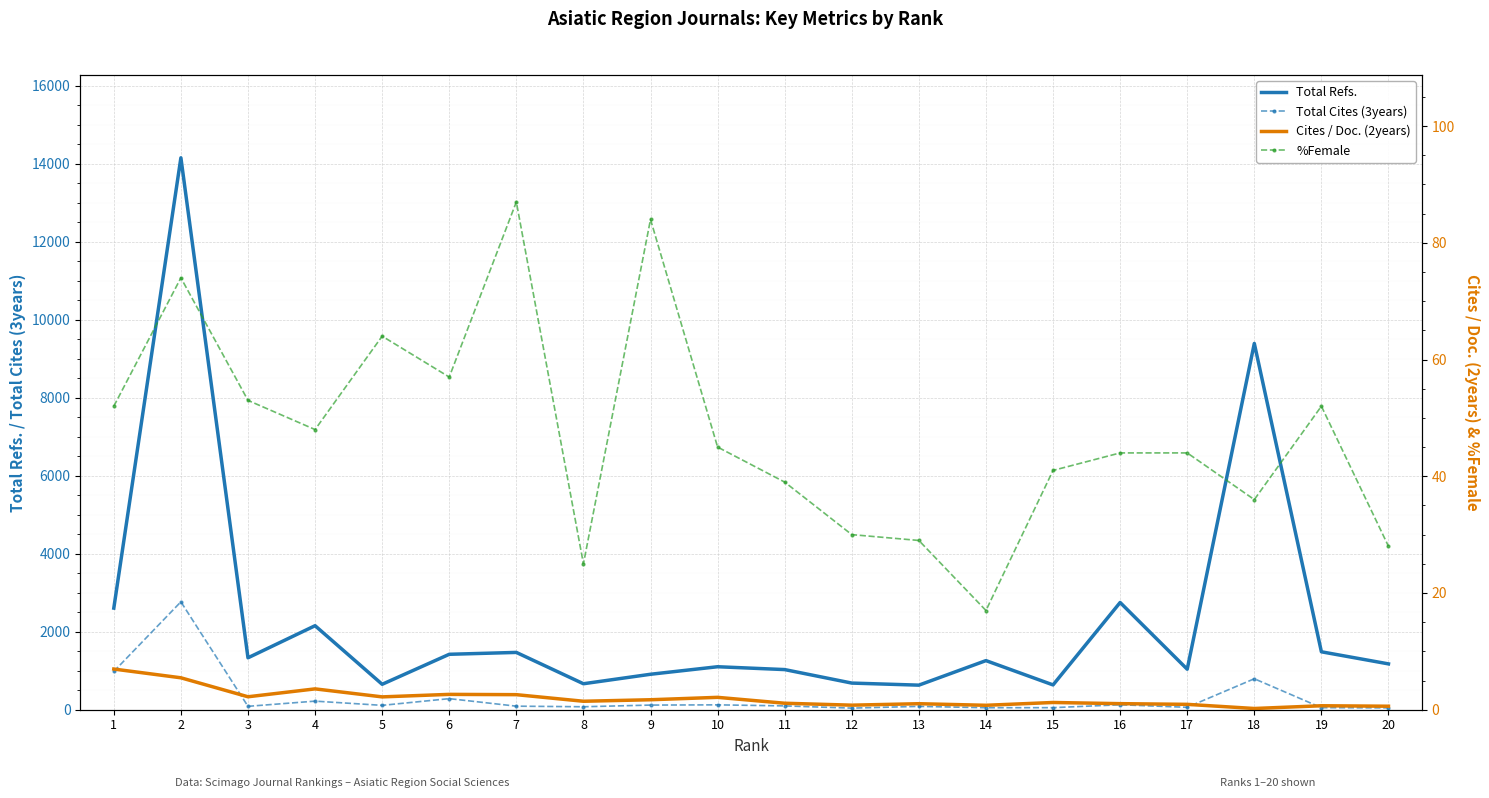

What is the sum of all %Female values?

949.0